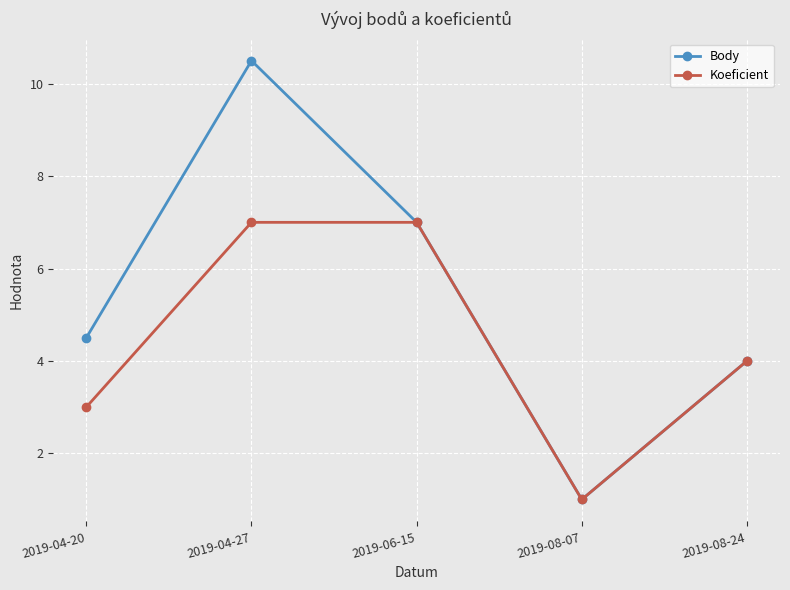

The value of Body at 2019-04-20 is 4.5. True or false?

True